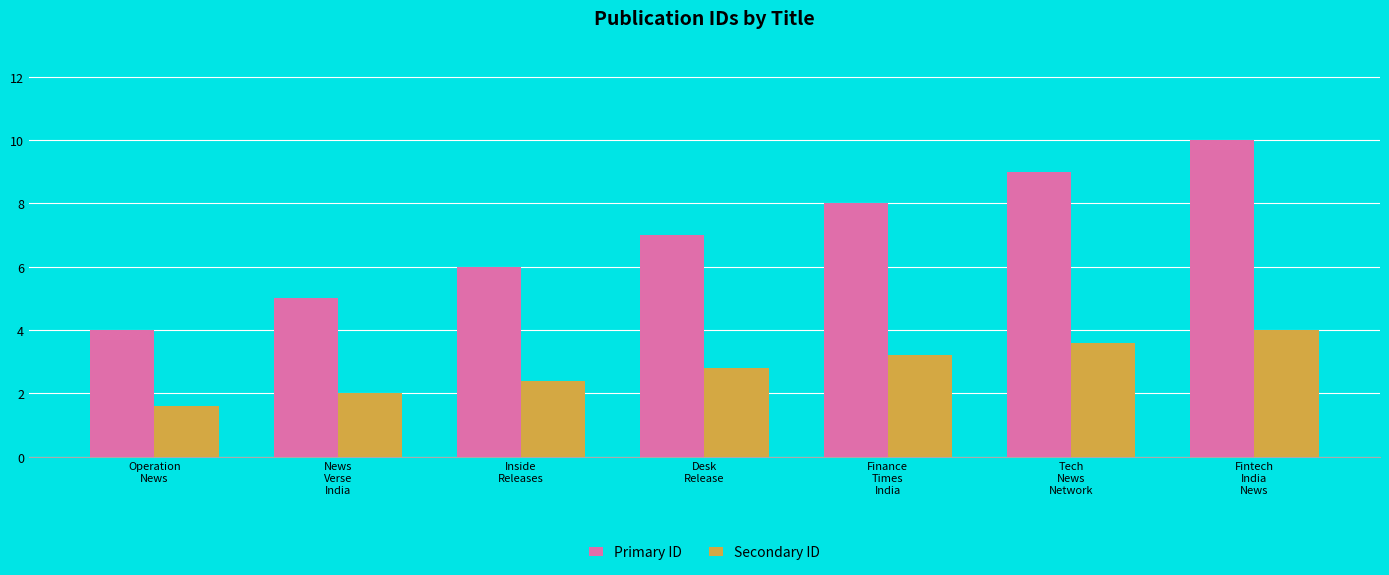

Rank the series by their maximum value, from lowest to highest.

Secondary ID, Primary ID